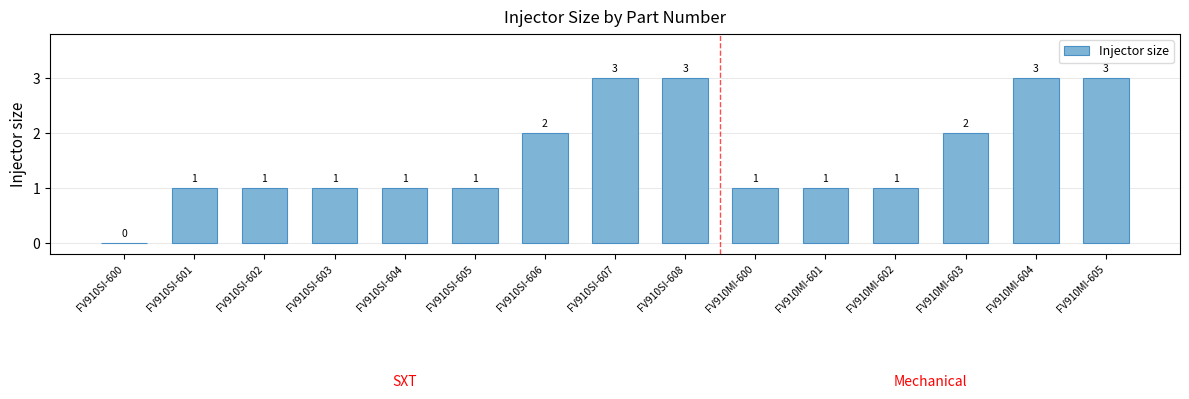

Reading left to right, list all the values displayed in this chart.

FV910SI-600=0	FV910SI-601=1	FV910SI-602=1	FV910SI-603=1	FV910SI-604=1	FV910SI-605=1	FV910SI-606=2	FV910SI-607=3	FV910SI-608=3	FV910MI-600=1	FV910MI-601=1	FV910MI-602=1	FV910MI-603=2	FV910MI-604=3	FV910MI-605=3